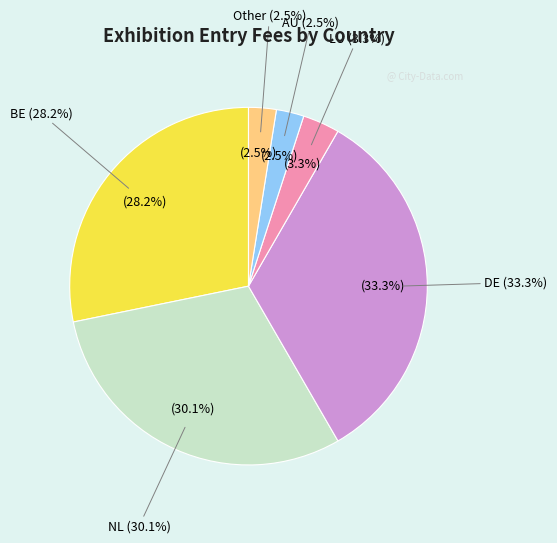

Does any single category account for the majority?

No